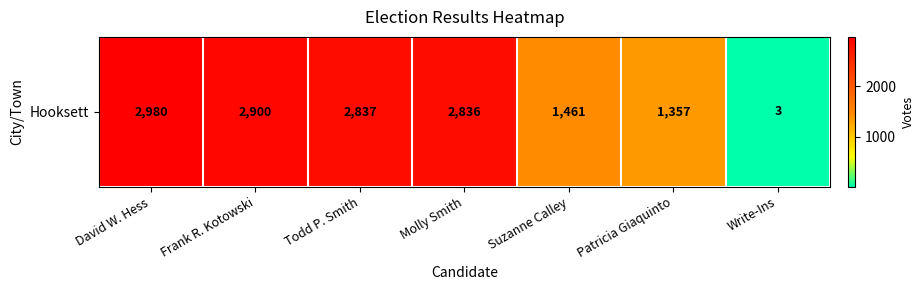

At which category does the chart reach its minimum across all series?

Write-Ins